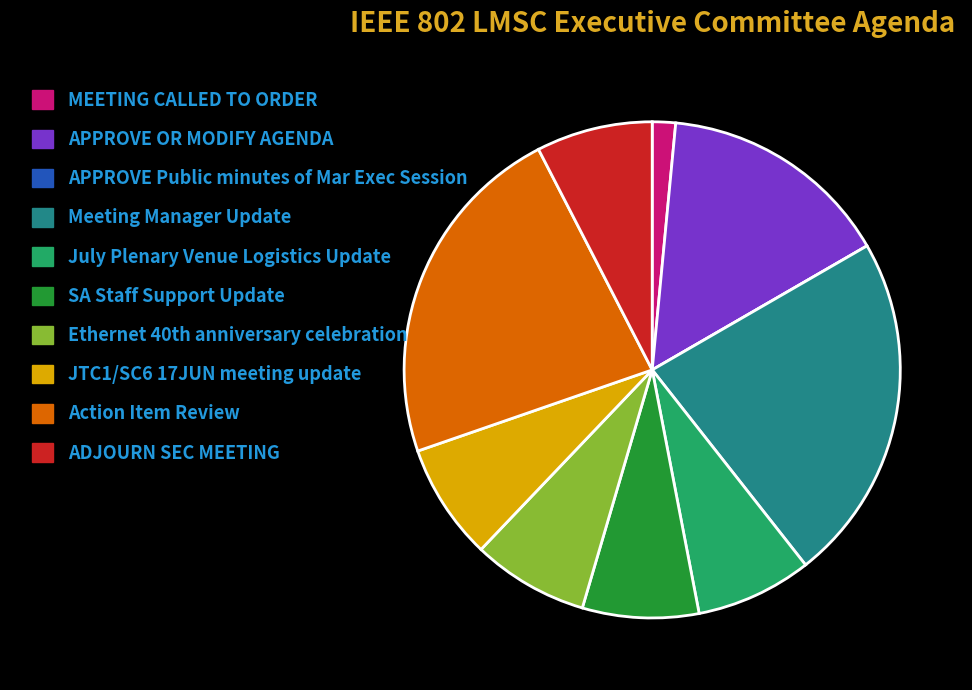

Is there any slice that represents more than half of the pie?

No